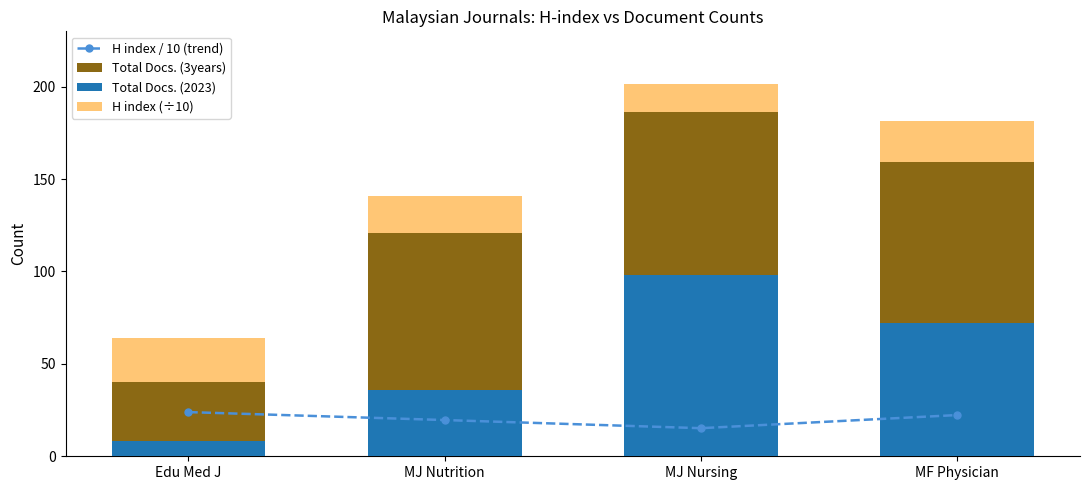

Reading left to right, extract all data points from this chart.

H index / 10 (trend): Edu Med J=23.9	MJ Nutrition=19.6	MJ Nursing=15.2	MF Physician=22.3
Total Docs. (3years): Edu Med J=40.0	MJ Nutrition=121.0	MJ Nursing=186.0	MF Physician=159.0
Total Docs. (2023): Edu Med J=8.0	MJ Nutrition=36.0	MJ Nursing=98.0	MF Physician=72.0
H index (÷10): Edu Med J=23.9	MJ Nutrition=19.6	MJ Nursing=15.2	MF Physician=22.3